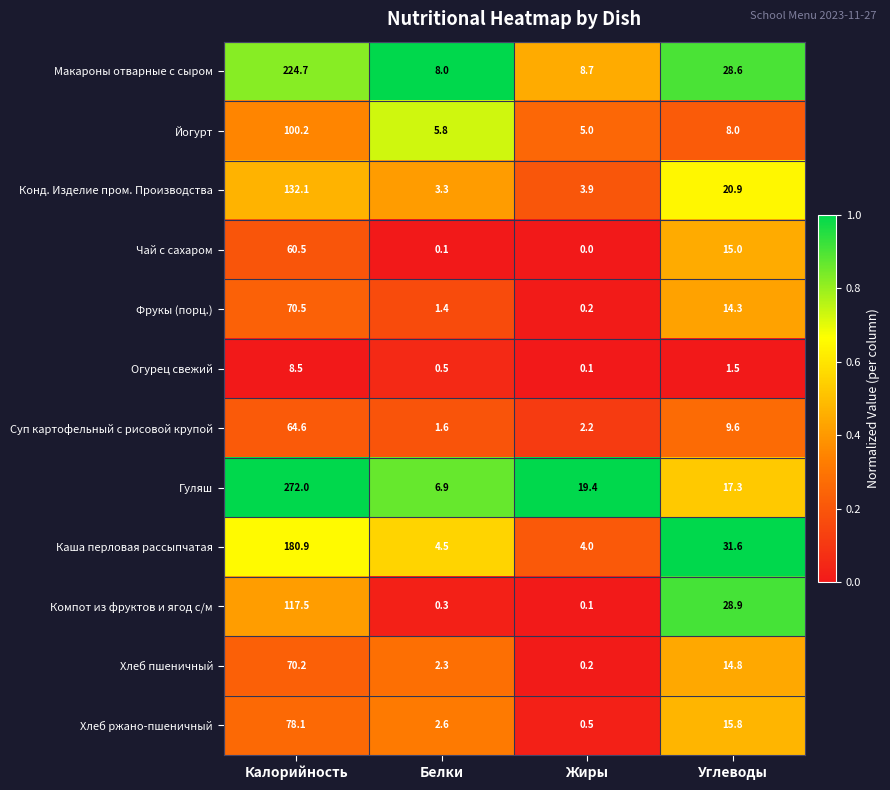

How many categories are shown in the chart?

4